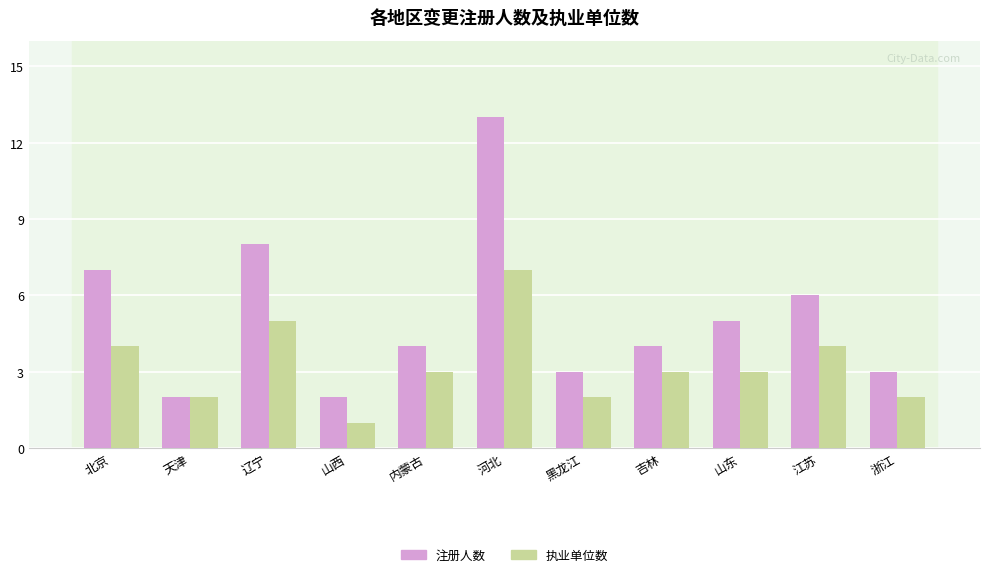

Is it true that 执业单位数 equals 2 at 天津?

True